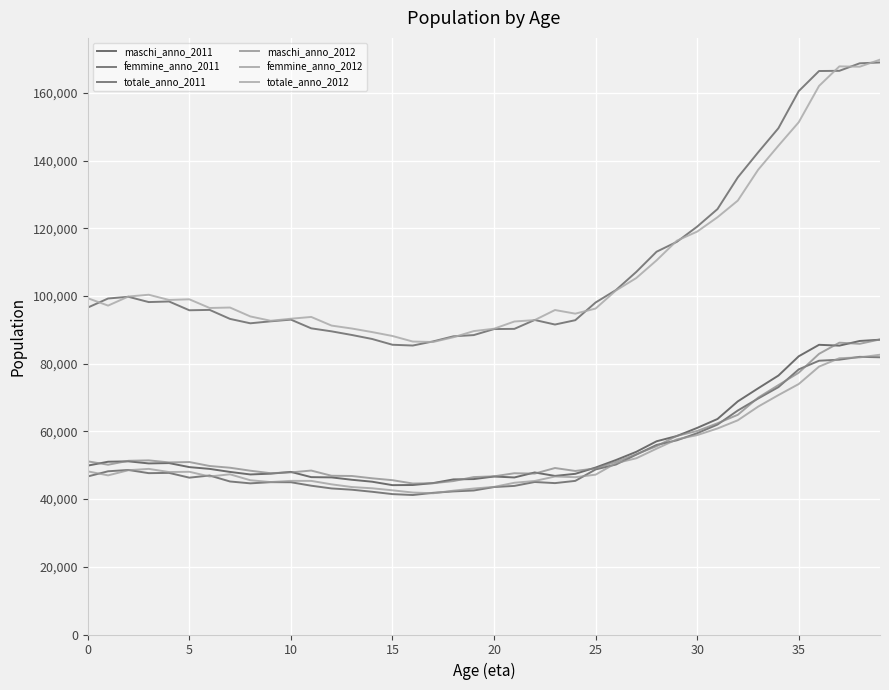

Does the chart have visible grid lines?

Yes